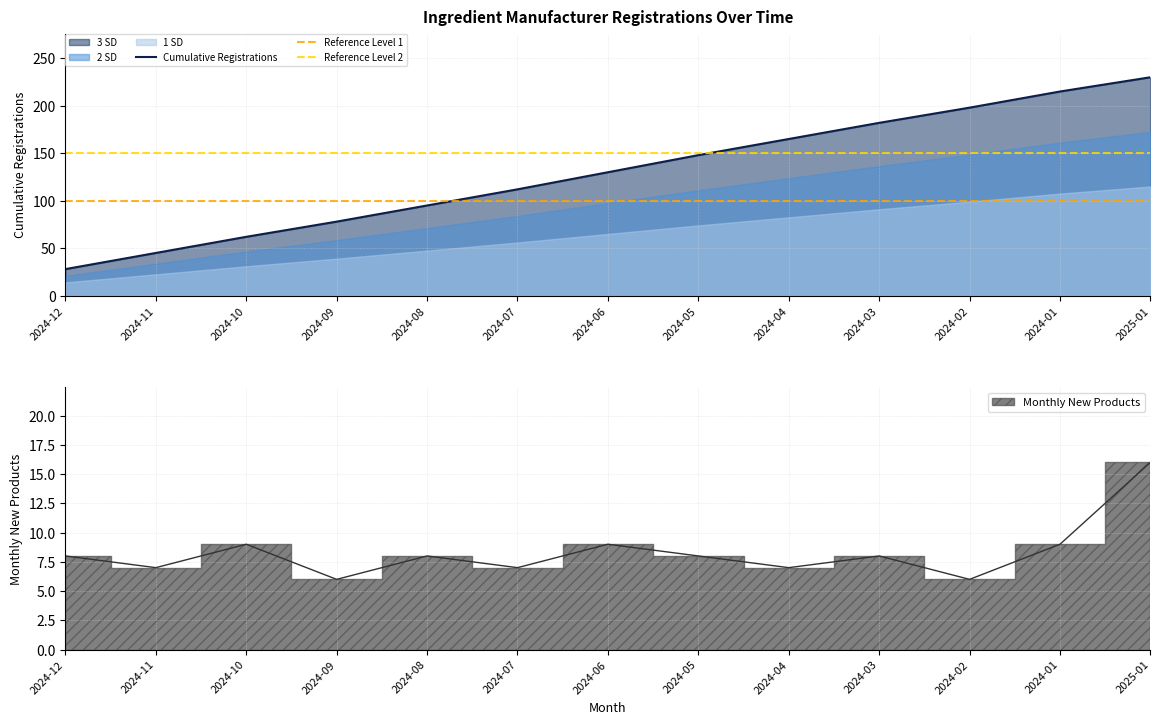

True or false: Cumulative Registrations has a value of 7 at 2024-12.

False